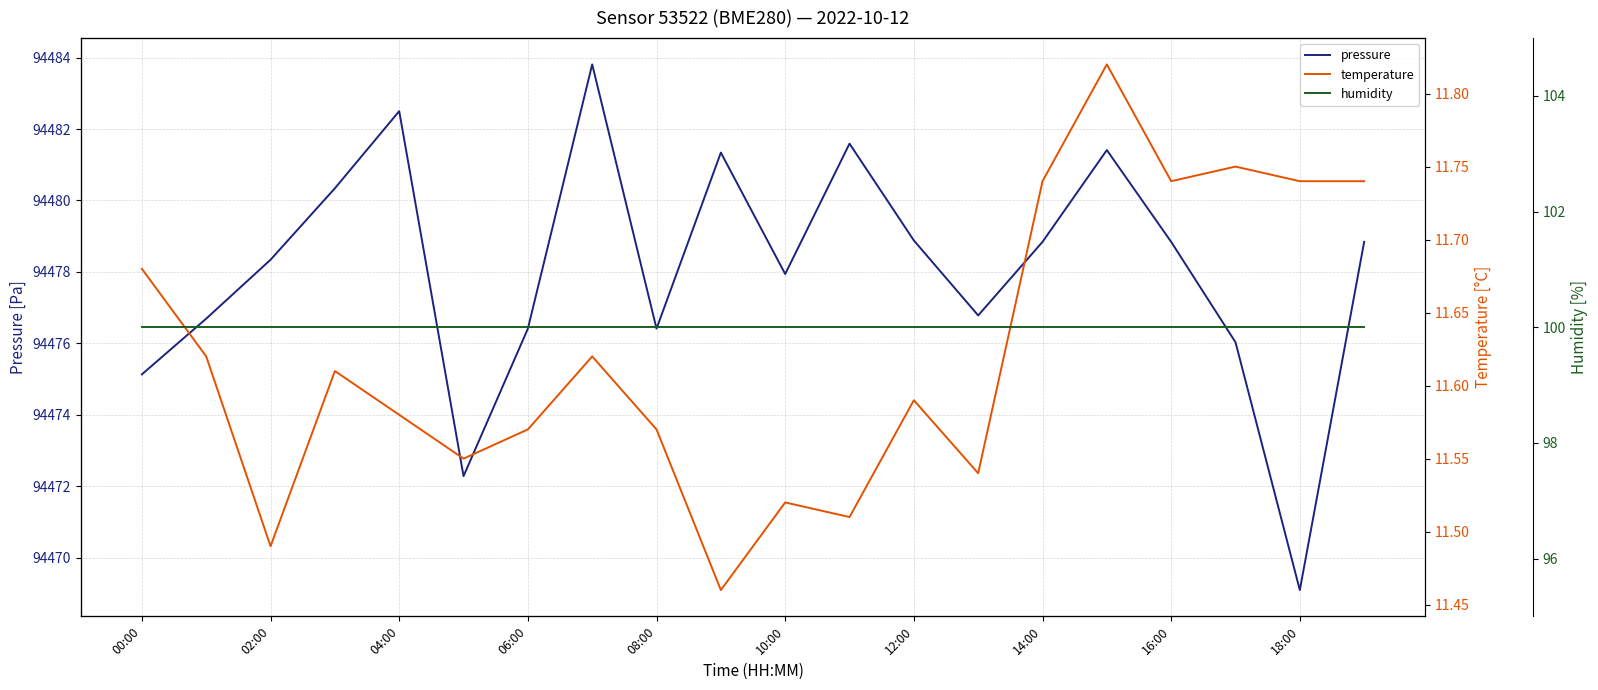

The pressure series shows 94476.4 at 08:00. True or false?

True